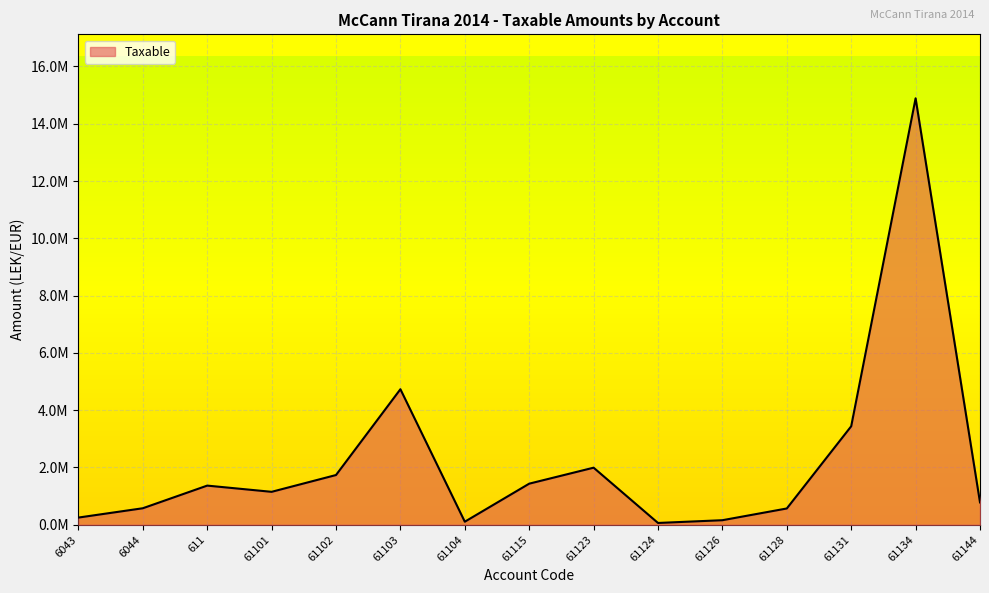

What is the minimum value shown in the chart?

61813.2